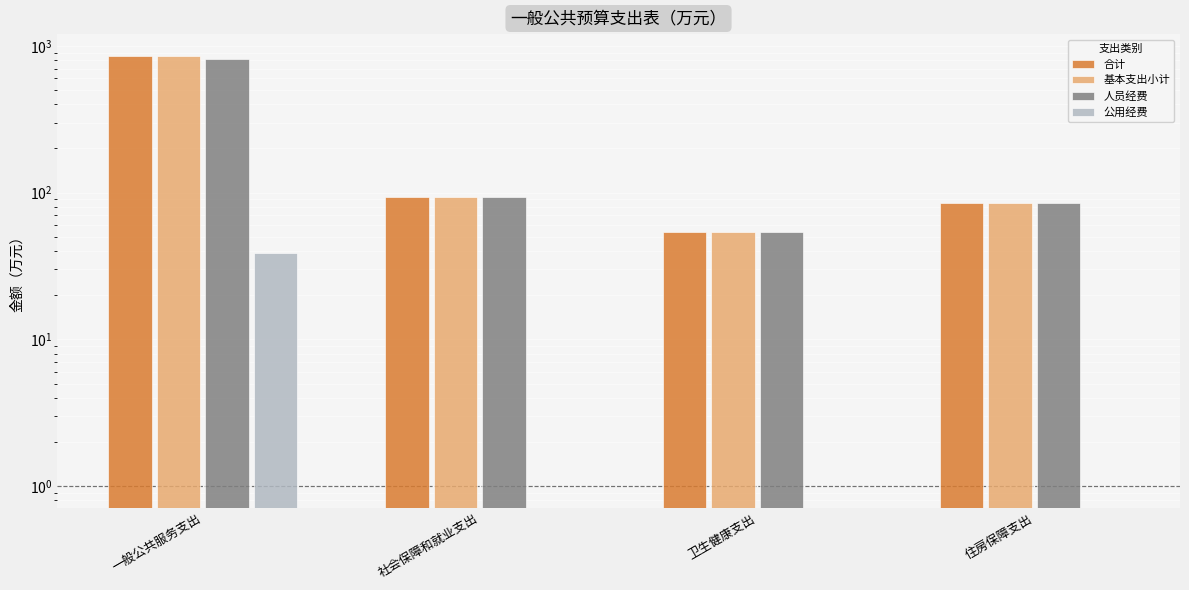

At which category is the sum across all series the highest?

一般公共服务支出